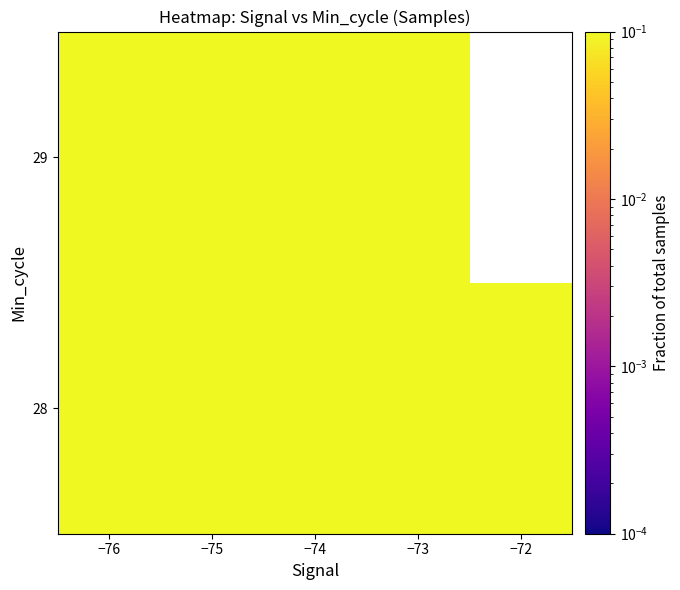

At which label does 29 reach its minimum?

−74